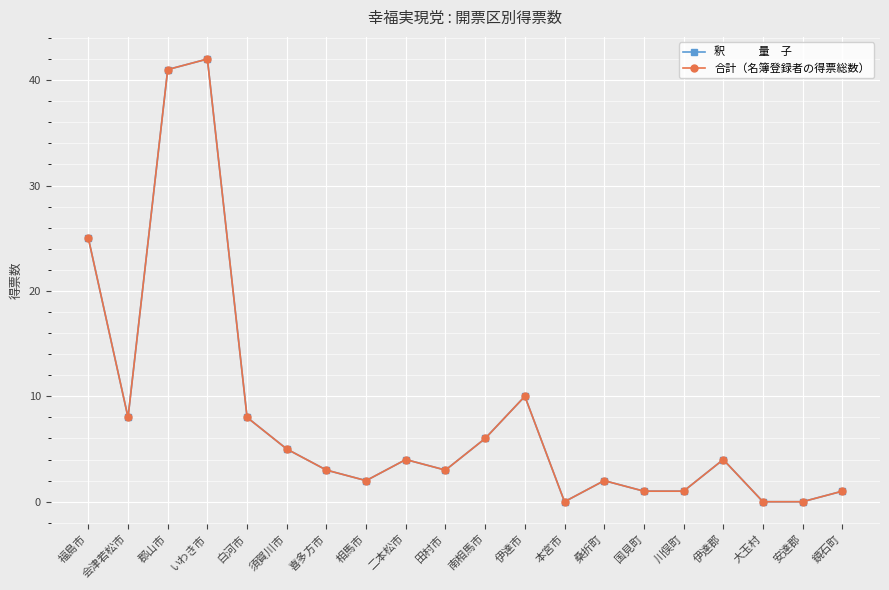

Is this an area chart (filled region under the line)?

No